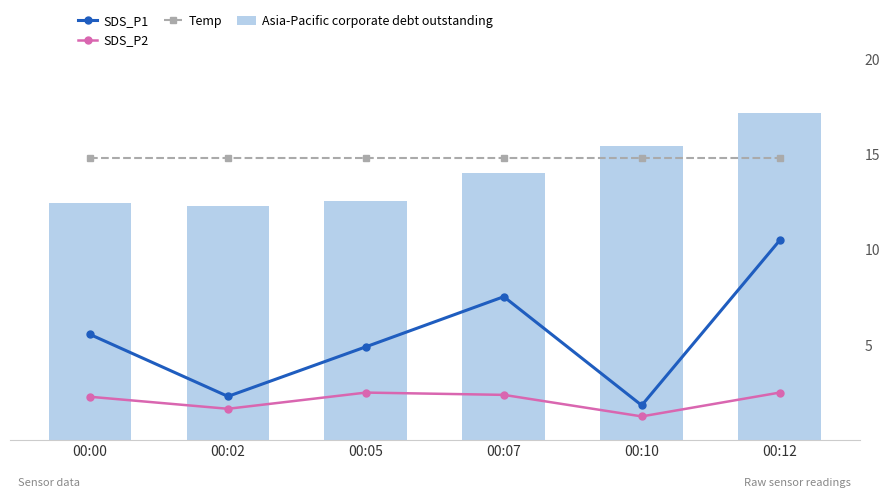

What is the difference between the maximum and minimum values in the SDS_P1 series?

8.7